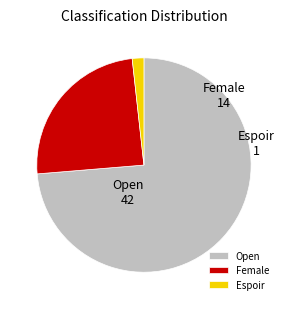

Rank the categories by value from lowest to highest.

Espoir, Female, Open